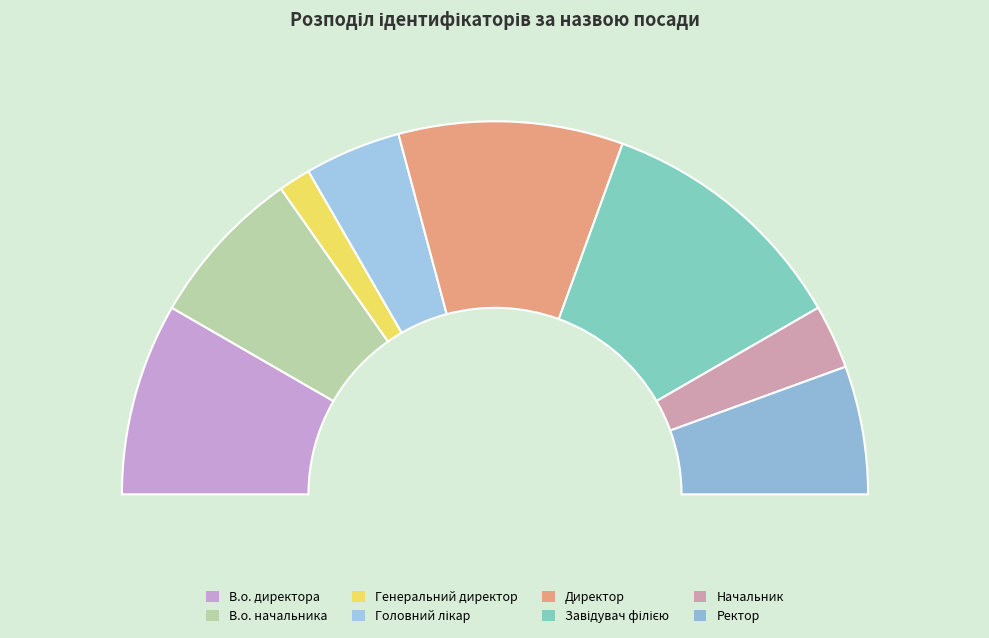

What is the total percentage of Директор and Завідувач філією?

41.7%